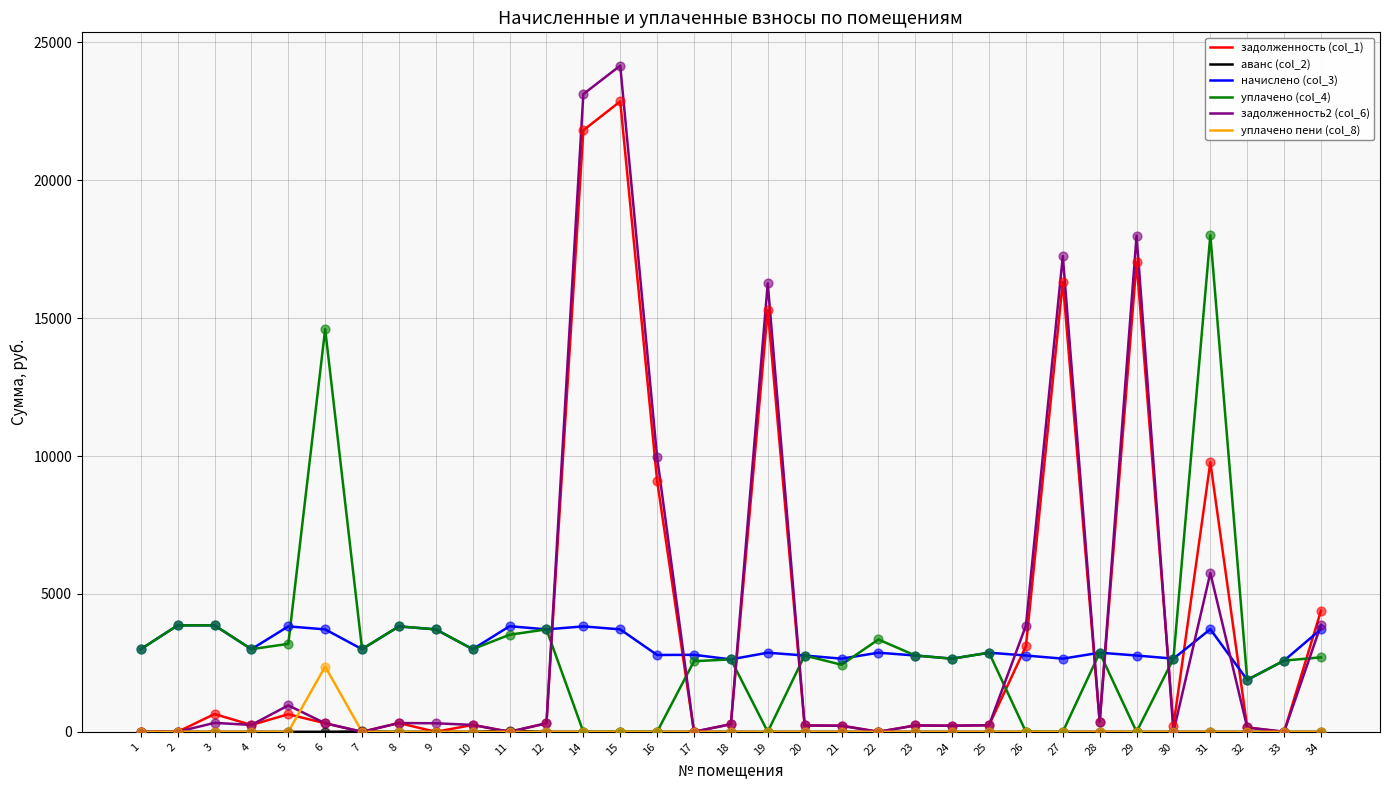

What is the total value across all series at 5?

8607.8